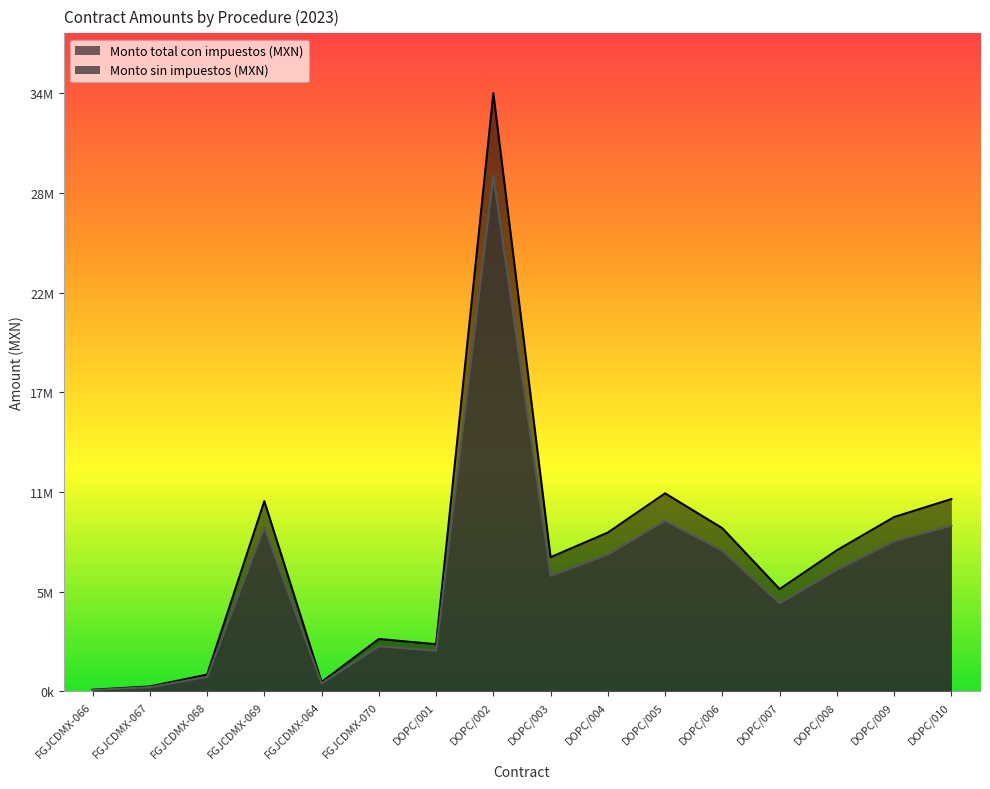

How many interior local peaks does the Monto total con impuestos (MXN) series have?

4